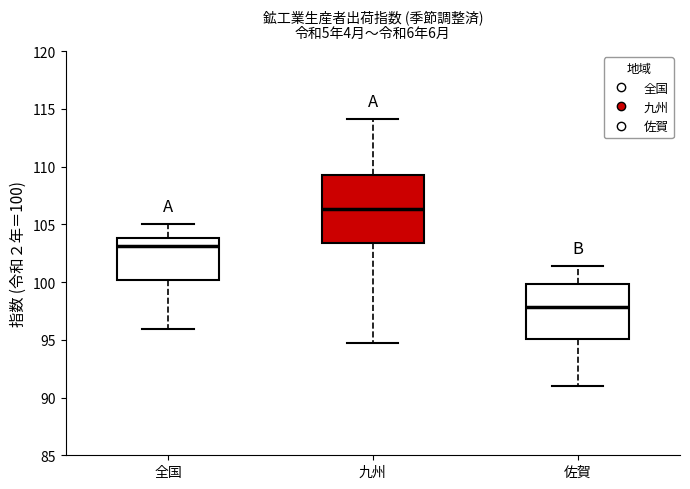

Reading left to right, transcribe this box plot: for each box, give where its median line is, the range the box spans, and where its two whiskers end, as read against the y-axis. The values are not printed on the chart, so give them approximately, as read against the axis.

全国: median 103.0, box 100.0 to 104.0, whiskers 96.0 to 105.0
九州: median 106.5, box 103.5 to 109.5, whiskers 94.5 to 114.0
佐賀: median 98.0, box 95.0 to 100.0, whiskers 91.0 to 101.5